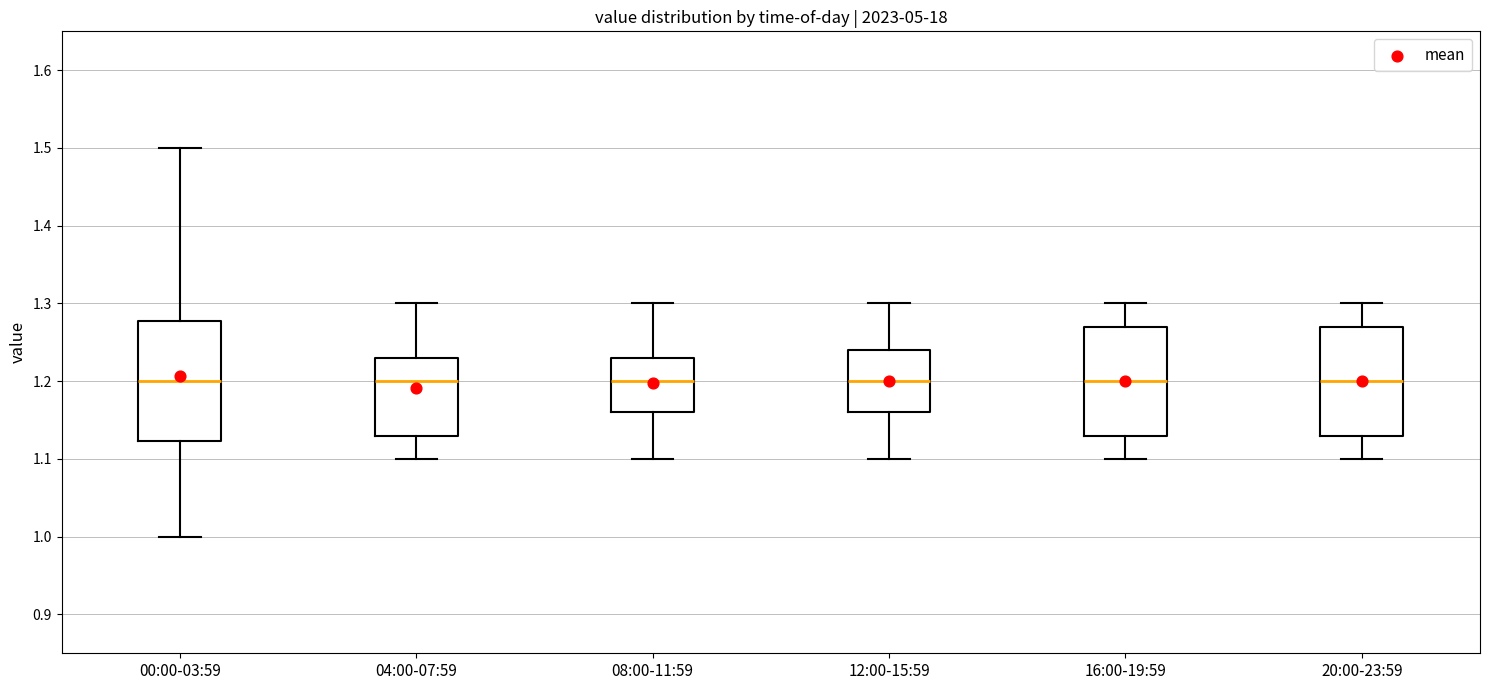

Reading left to right, read every box against the y-axis: the position of its median line, the range the box covers, and the ends of its whiskers. The values are not printed on the chart, so give them approximately, as read against the axis.

00:00-03:59: median 1.20, box 1.12 to 1.28, whiskers 1.00 to 1.50
04:00-07:59: median 1.20, box 1.13 to 1.23, whiskers 1.10 to 1.30
08:00-11:59: median 1.20, box 1.16 to 1.23, whiskers 1.10 to 1.30
12:00-15:59: median 1.20, box 1.16 to 1.24, whiskers 1.10 to 1.30
16:00-19:59: median 1.20, box 1.13 to 1.27, whiskers 1.10 to 1.30
20:00-23:59: median 1.20, box 1.13 to 1.27, whiskers 1.10 to 1.30